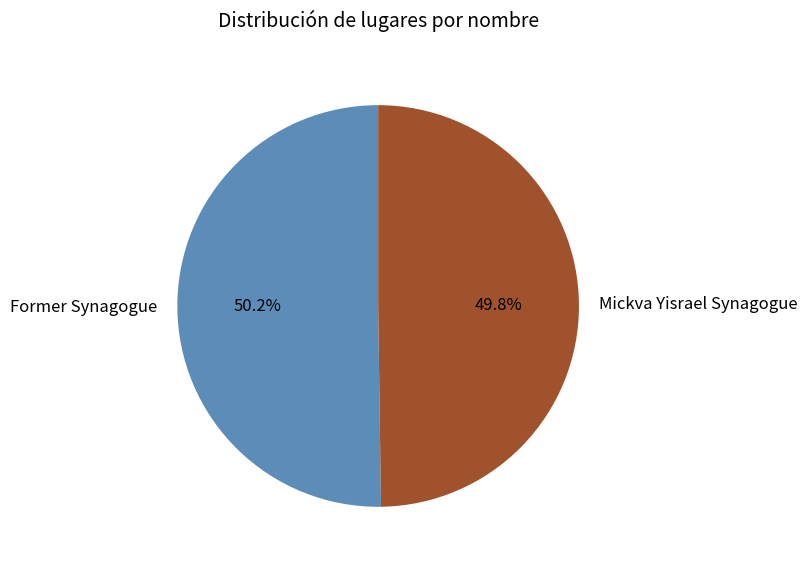

To the nearest percent, what is the average slice percentage?

50%